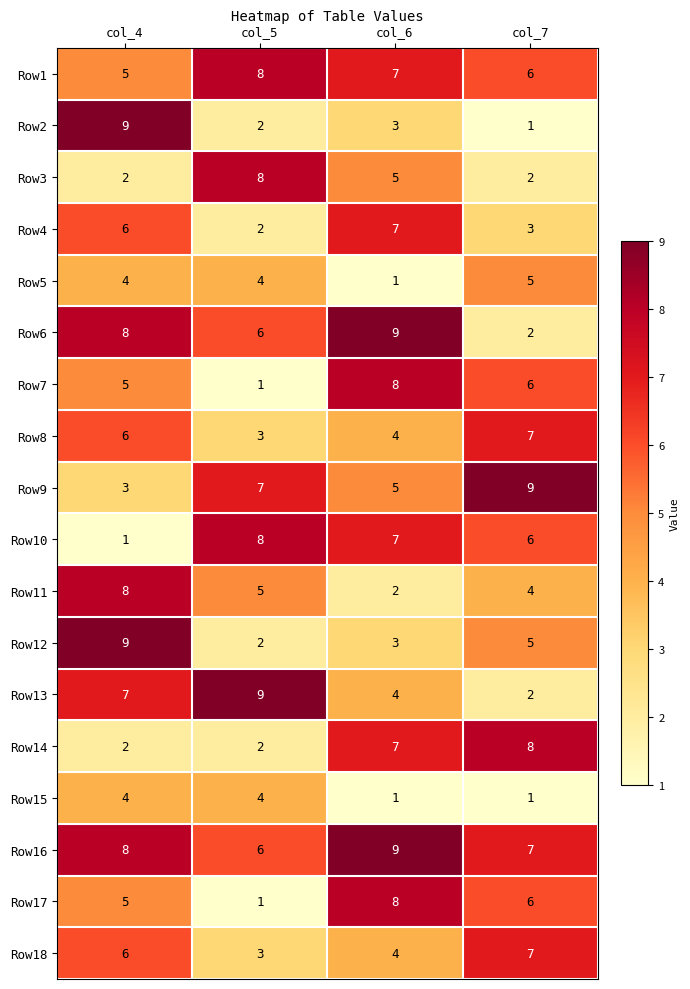

Which category has the highest value in the Row5 series?

col_7